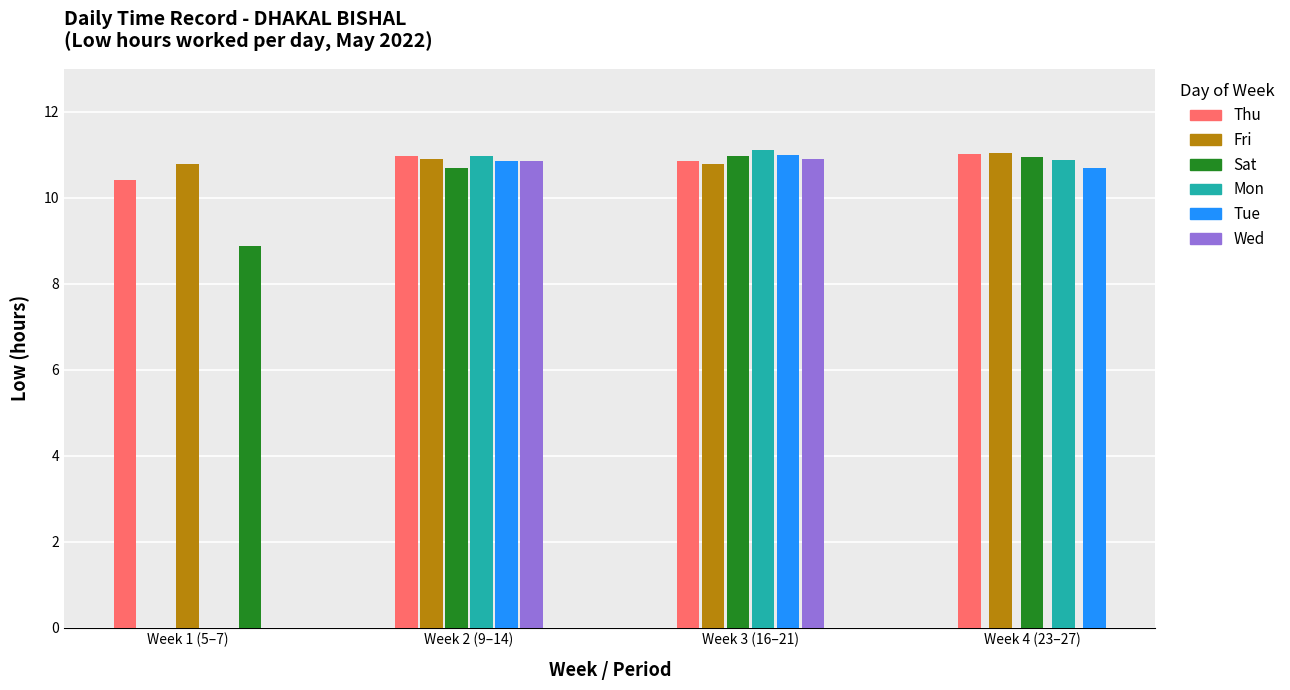

Read the value at 25.

11.0